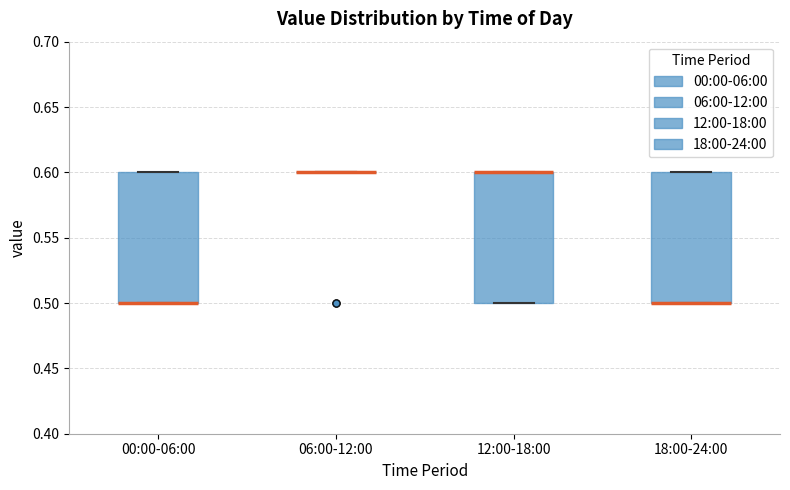

Reading left to right, transcribe this box plot: for each box, give where its median line is, the range the box spans, and where its two whiskers end, as read against the y-axis. The values are not printed on the chart, so give them approximately, as read against the axis.

00:00-06:00: median 0.5 (drawn on the box's lower edge), box 0.5 to 0.6, whiskers 0.5 to 0.6
06:00-12:00: box collapsed to a line at 0.6, whiskers 0.6 to 0.6
12:00-18:00: median 0.6 (drawn on the box's upper edge), box 0.5 to 0.6, whiskers 0.5 to 0.6
18:00-24:00: median 0.5 (drawn on the box's lower edge), box 0.5 to 0.6, whiskers 0.5 to 0.6